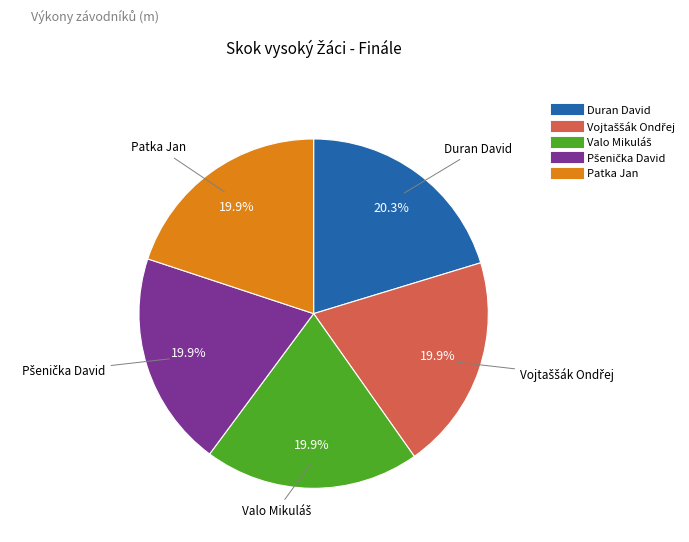

Does any single category account for the majority?

No